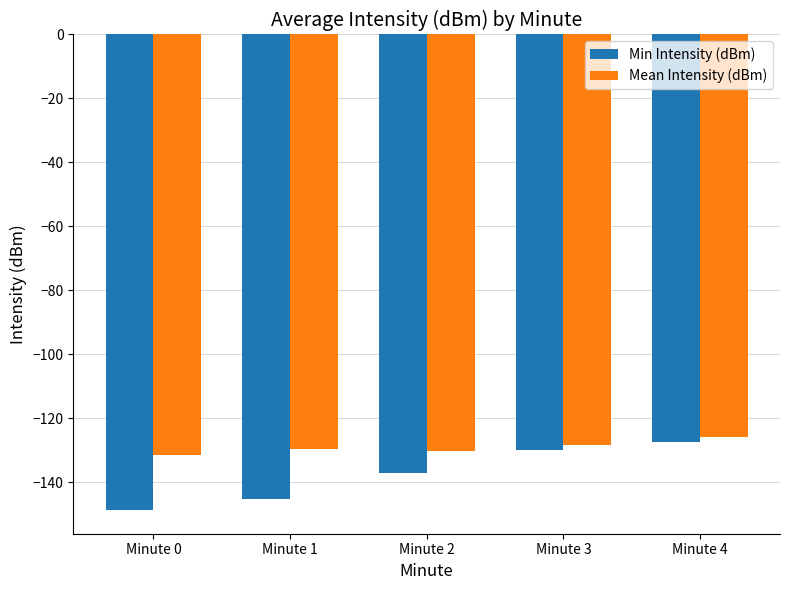

Reading right to left, transcribe all the data shown in this chart.

Min Intensity (dBm): -127.4	-129.8	-137.1	-145.3	-148.7
Mean Intensity (dBm): -126.0	-128.3	-130.2	-129.5	-131.4